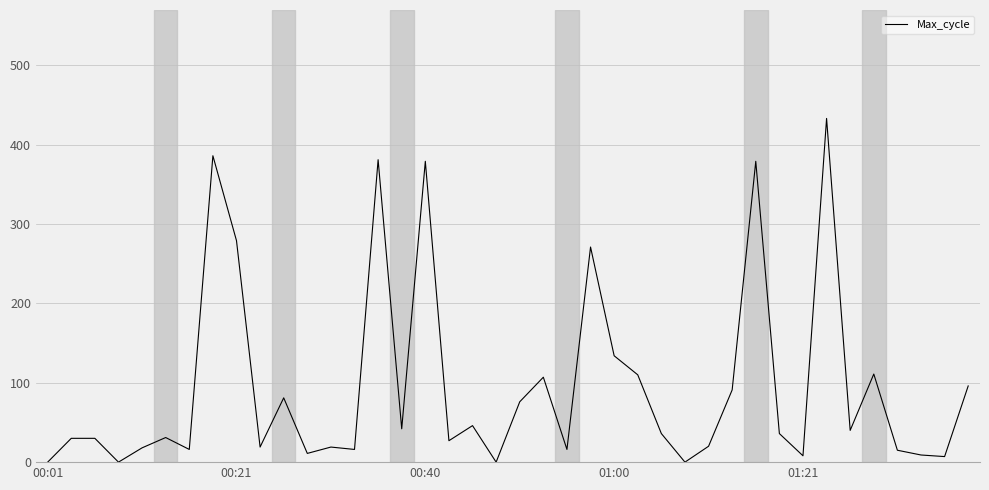

What is the maximum value shown in the chart?

433